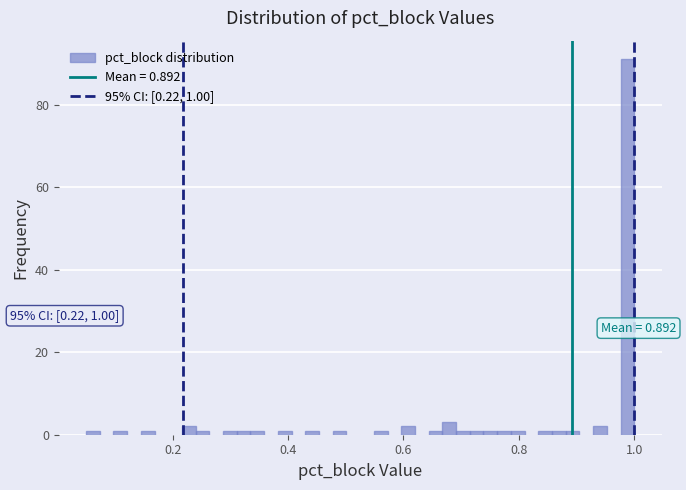

Read against the x-axis, roughly where is the centre of the tallest bar?

0.98